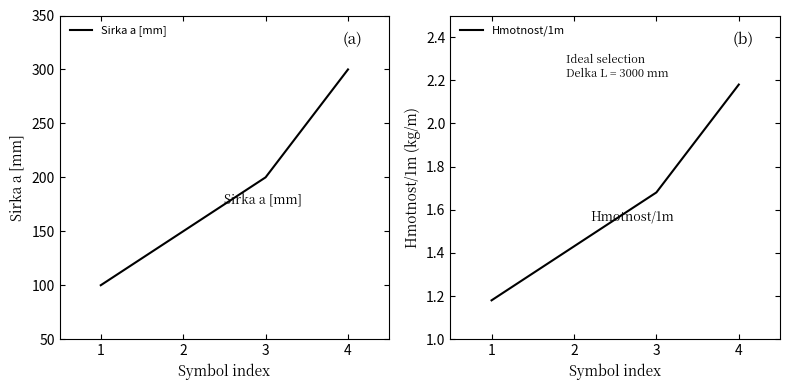

Does the chart display data point markers on the line(s)?

No